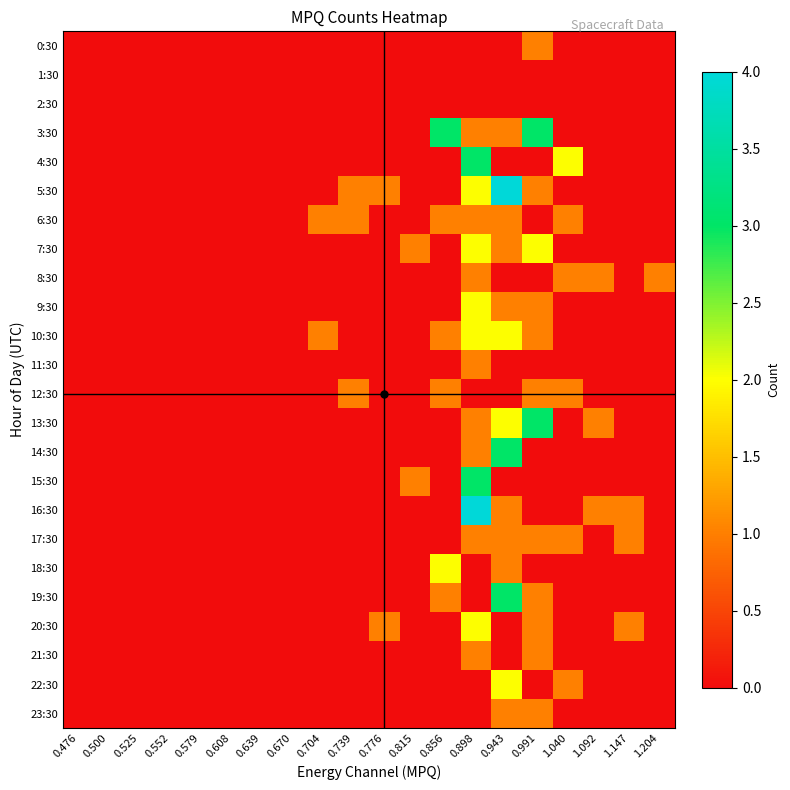

Reading left to right, transcribe all the data shown in this chart.

0:30: 0.476=0	0.500=0	0.525=0	0.552=0	0.579=0	0.608=0	0.639=0	0.670=0	0.704=0	0.739=0	0.776=0	0.815=0	0.856=0	0.898=0	0.943=0	0.991=1	1.040=0	1.092=0	1.147=0	1.204=0
1:30: 0.476=0	0.500=0	0.525=0	0.552=0	0.579=0	0.608=0	0.639=0	0.670=0	0.704=0	0.739=0	0.776=0	0.815=0	0.856=0	0.898=0	0.943=0	0.991=0	1.040=0	1.092=0	1.147=0	1.204=0
2:30: 0.476=0	0.500=0	0.525=0	0.552=0	0.579=0	0.608=0	0.639=0	0.670=0	0.704=0	0.739=0	0.776=0	0.815=0	0.856=0	0.898=0	0.943=0	0.991=0	1.040=0	1.092=0	1.147=0	1.204=0
3:30: 0.476=0	0.500=0	0.525=0	0.552=0	0.579=0	0.608=0	0.639=0	0.670=0	0.704=0	0.739=0	0.776=0	0.815=0	0.856=3	0.898=1	0.943=1	0.991=3	1.040=0	1.092=0	1.147=0	1.204=0
4:30: 0.476=0	0.500=0	0.525=0	0.552=0	0.579=0	0.608=0	0.639=0	0.670=0	0.704=0	0.739=0	0.776=0	0.815=0	0.856=0	0.898=3	0.943=0	0.991=0	1.040=2	1.092=0	1.147=0	1.204=0
5:30: 0.476=0	0.500=0	0.525=0	0.552=0	0.579=0	0.608=0	0.639=0	0.670=0	0.704=0	0.739=1	0.776=1	0.815=0	0.856=0	0.898=2	0.943=4	0.991=1	1.040=0	1.092=0	1.147=0	1.204=0
6:30: 0.476=0	0.500=0	0.525=0	0.552=0	0.579=0	0.608=0	0.639=0	0.670=0	0.704=1	0.739=1	0.776=0	0.815=0	0.856=1	0.898=1	0.943=1	0.991=0	1.040=1	1.092=0	1.147=0	1.204=0
7:30: 0.476=0	0.500=0	0.525=0	0.552=0	0.579=0	0.608=0	0.639=0	0.670=0	0.704=0	0.739=0	0.776=0	0.815=1	0.856=0	0.898=2	0.943=1	0.991=2	1.040=0	1.092=0	1.147=0	1.204=0
8:30: 0.476=0	0.500=0	0.525=0	0.552=0	0.579=0	0.608=0	0.639=0	0.670=0	0.704=0	0.739=0	0.776=0	0.815=0	0.856=0	0.898=1	0.943=0	0.991=0	1.040=1	1.092=1	1.147=0	1.204=1
9:30: 0.476=0	0.500=0	0.525=0	0.552=0	0.579=0	0.608=0	0.639=0	0.670=0	0.704=0	0.739=0	0.776=0	0.815=0	0.856=0	0.898=2	0.943=1	0.991=1	1.040=0	1.092=0	1.147=0	1.204=0
10:30: 0.476=0	0.500=0	0.525=0	0.552=0	0.579=0	0.608=0	0.639=0	0.670=0	0.704=1	0.739=0	0.776=0	0.815=0	0.856=1	0.898=2	0.943=2	0.991=1	1.040=0	1.092=0	1.147=0	1.204=0
11:30: 0.476=0	0.500=0	0.525=0	0.552=0	0.579=0	0.608=0	0.639=0	0.670=0	0.704=0	0.739=0	0.776=0	0.815=0	0.856=0	0.898=1	0.943=0	0.991=0	1.040=0	1.092=0	1.147=0	1.204=0
12:30: 0.476=0	0.500=0	0.525=0	0.552=0	0.579=0	0.608=0	0.639=0	0.670=0	0.704=0	0.739=1	0.776=0	0.815=0	0.856=1	0.898=0	0.943=0	0.991=1	1.040=1	1.092=0	1.147=0	1.204=0
13:30: 0.476=0	0.500=0	0.525=0	0.552=0	0.579=0	0.608=0	0.639=0	0.670=0	0.704=0	0.739=0	0.776=0	0.815=0	0.856=0	0.898=1	0.943=2	0.991=3	1.040=0	1.092=1	1.147=0	1.204=0
14:30: 0.476=0	0.500=0	0.525=0	0.552=0	0.579=0	0.608=0	0.639=0	0.670=0	0.704=0	0.739=0	0.776=0	0.815=0	0.856=0	0.898=1	0.943=3	0.991=0	1.040=0	1.092=0	1.147=0	1.204=0
15:30: 0.476=0	0.500=0	0.525=0	0.552=0	0.579=0	0.608=0	0.639=0	0.670=0	0.704=0	0.739=0	0.776=0	0.815=1	0.856=0	0.898=3	0.943=0	0.991=0	1.040=0	1.092=0	1.147=0	1.204=0
16:30: 0.476=0	0.500=0	0.525=0	0.552=0	0.579=0	0.608=0	0.639=0	0.670=0	0.704=0	0.739=0	0.776=0	0.815=0	0.856=0	0.898=4	0.943=1	0.991=0	1.040=0	1.092=1	1.147=1	1.204=0
17:30: 0.476=0	0.500=0	0.525=0	0.552=0	0.579=0	0.608=0	0.639=0	0.670=0	0.704=0	0.739=0	0.776=0	0.815=0	0.856=0	0.898=1	0.943=1	0.991=1	1.040=1	1.092=0	1.147=1	1.204=0
18:30: 0.476=0	0.500=0	0.525=0	0.552=0	0.579=0	0.608=0	0.639=0	0.670=0	0.704=0	0.739=0	0.776=0	0.815=0	0.856=2	0.898=0	0.943=1	0.991=0	1.040=0	1.092=0	1.147=0	1.204=0
19:30: 0.476=0	0.500=0	0.525=0	0.552=0	0.579=0	0.608=0	0.639=0	0.670=0	0.704=0	0.739=0	0.776=0	0.815=0	0.856=1	0.898=0	0.943=3	0.991=1	1.040=0	1.092=0	1.147=0	1.204=0
20:30: 0.476=0	0.500=0	0.525=0	0.552=0	0.579=0	0.608=0	0.639=0	0.670=0	0.704=0	0.739=0	0.776=1	0.815=0	0.856=0	0.898=2	0.943=0	0.991=1	1.040=0	1.092=0	1.147=1	1.204=0
21:30: 0.476=0	0.500=0	0.525=0	0.552=0	0.579=0	0.608=0	0.639=0	0.670=0	0.704=0	0.739=0	0.776=0	0.815=0	0.856=0	0.898=1	0.943=0	0.991=1	1.040=0	1.092=0	1.147=0	1.204=0
22:30: 0.476=0	0.500=0	0.525=0	0.552=0	0.579=0	0.608=0	0.639=0	0.670=0	0.704=0	0.739=0	0.776=0	0.815=0	0.856=0	0.898=0	0.943=2	0.991=0	1.040=1	1.092=0	1.147=0	1.204=0
23:30: 0.476=0	0.500=0	0.525=0	0.552=0	0.579=0	0.608=0	0.639=0	0.670=0	0.704=0	0.739=0	0.776=0	0.815=0	0.856=0	0.898=0	0.943=1	0.991=1	1.040=0	1.092=0	1.147=0	1.204=0